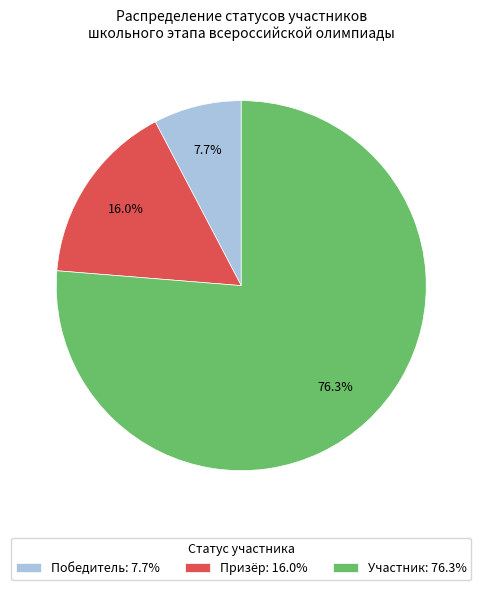

What is the smallest slice in the pie chart?

Победитель